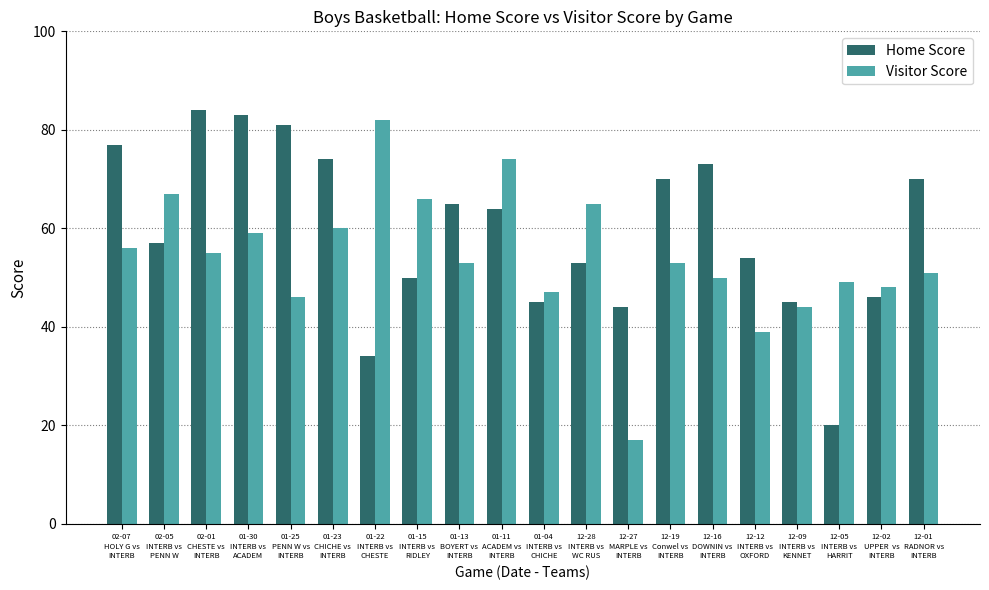

What is the label of the 2nd bar from the right?

12-02
UPPER  vs
INTERB